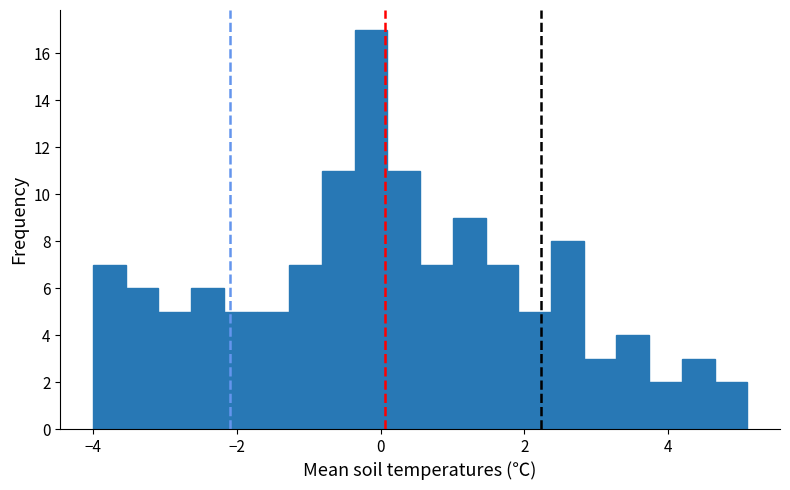

Read against the x-axis, roughly where is the centre of the tallest bar?

-0.2